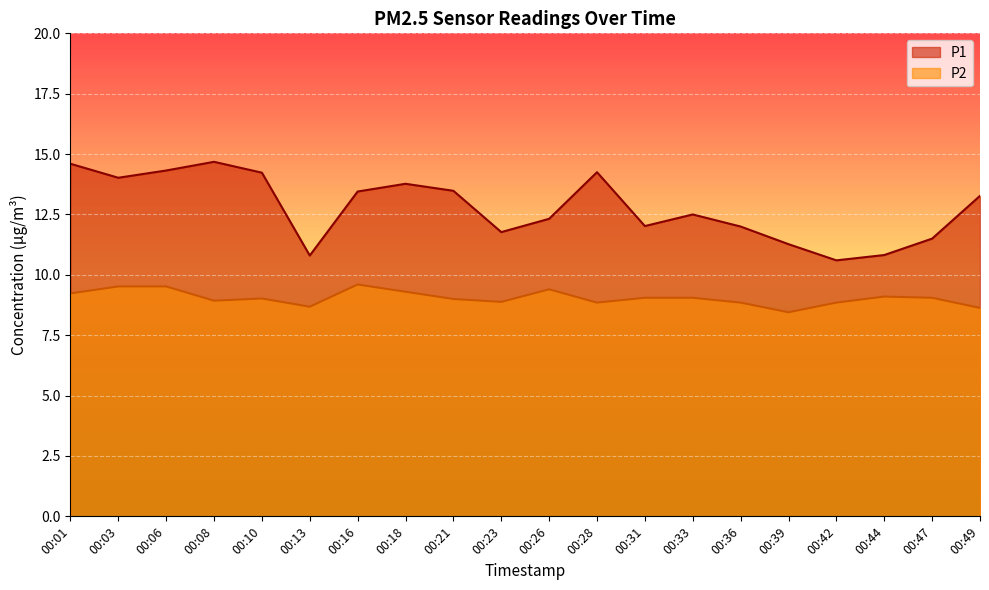

What is the difference between the maximum and second lowest values in the P1 series?

3.9